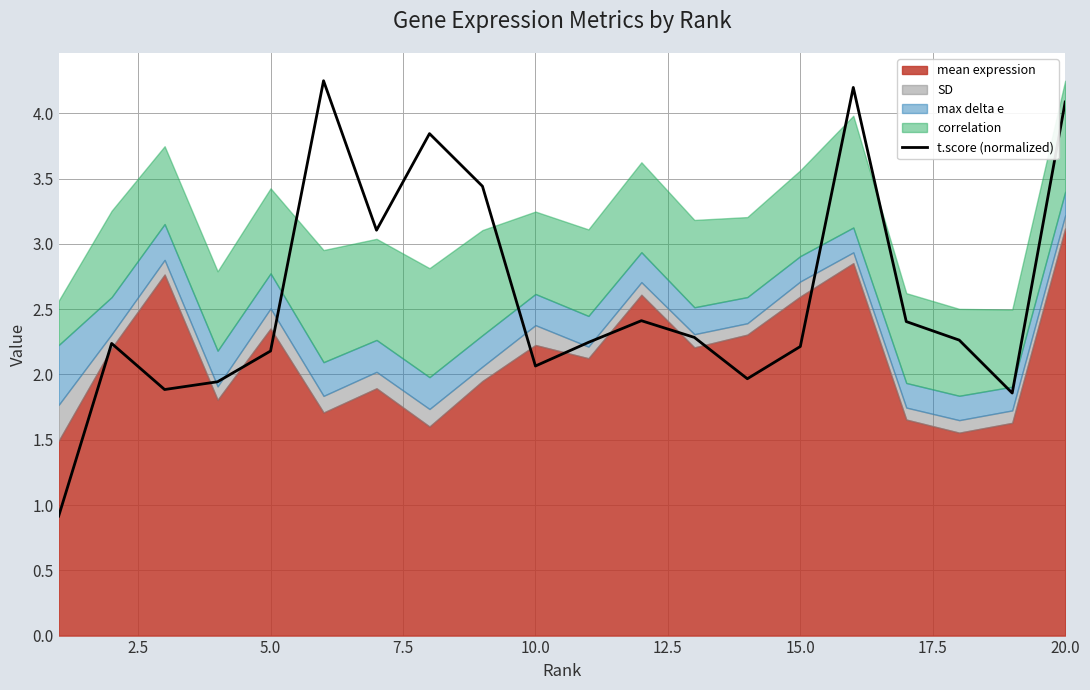

Is it true that t.score (normalized) equals 4.1 at 20.0?

True